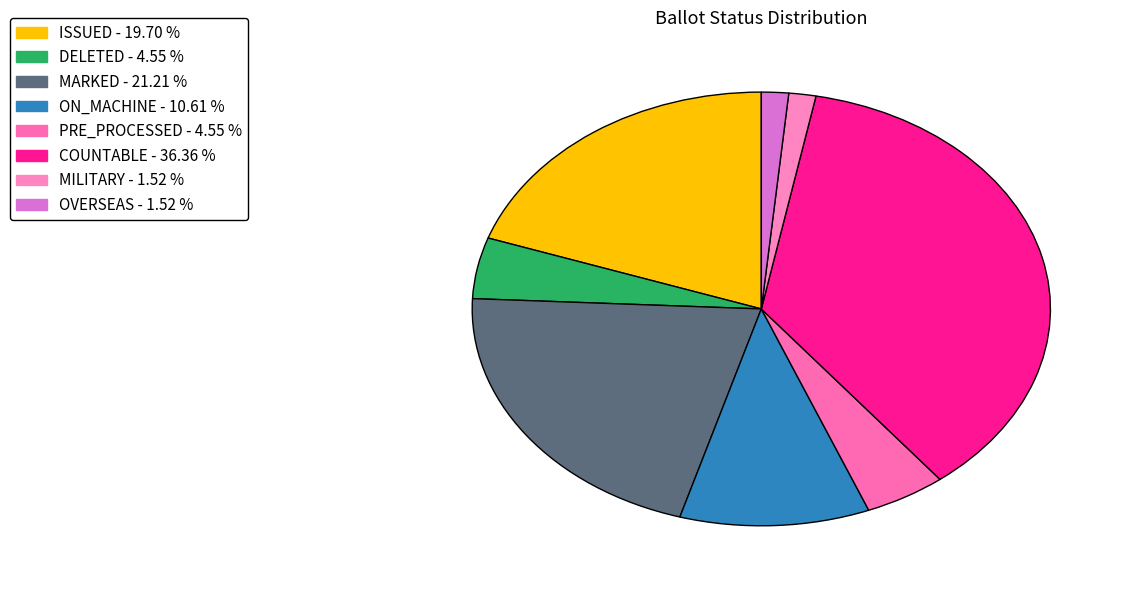

Count the number of slices in the pie.

8